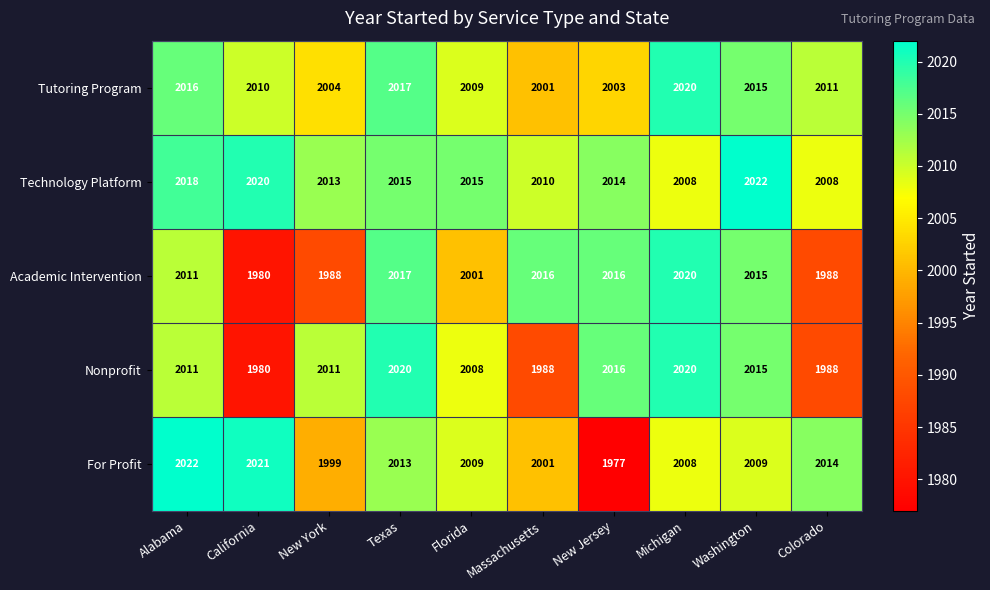

What is the average value of the For Profit series?

2007